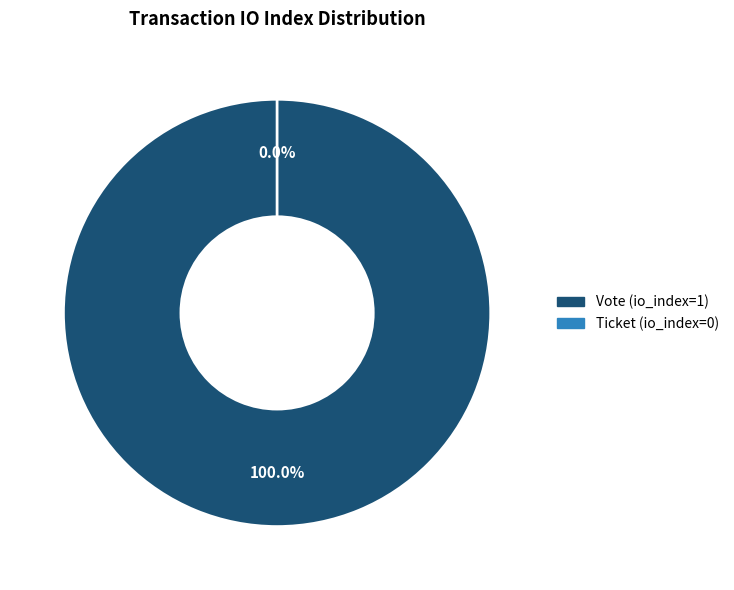

To the nearest percent, what percentage of the pie is Vote (io_index=1)?

100%